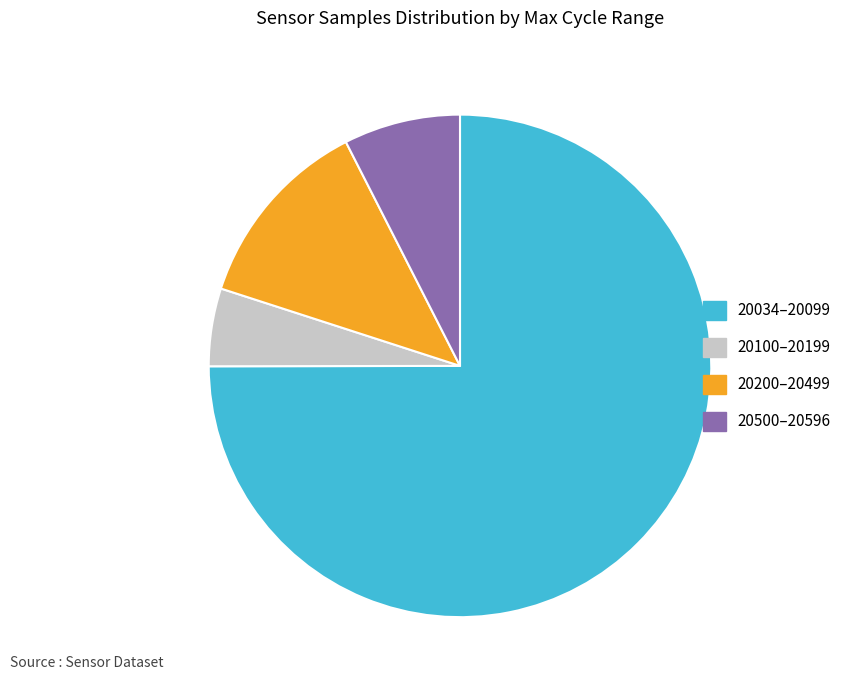

Which has a higher value, 20034–20099 or 20200–20499?

20034–20099